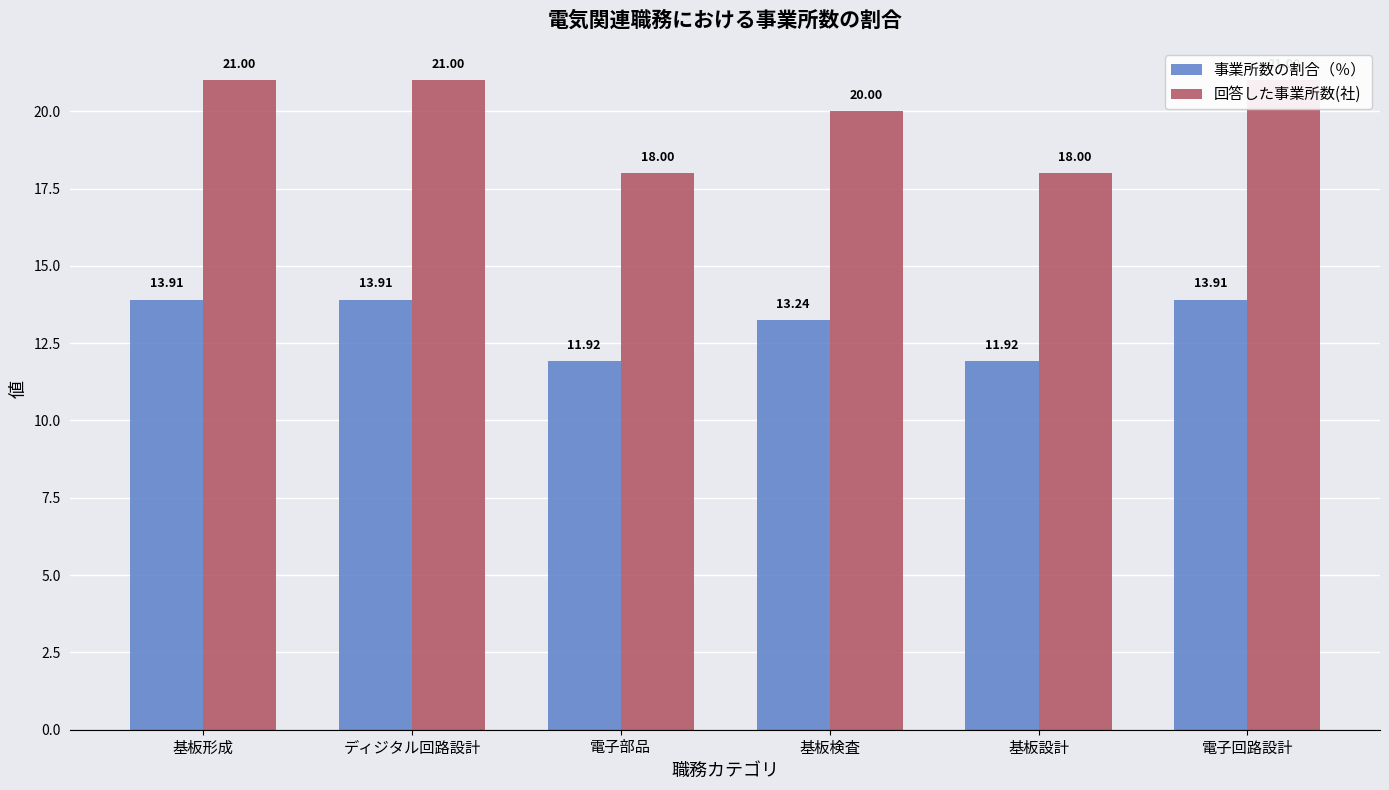

At which category is the sum across all series the highest?

基板形成